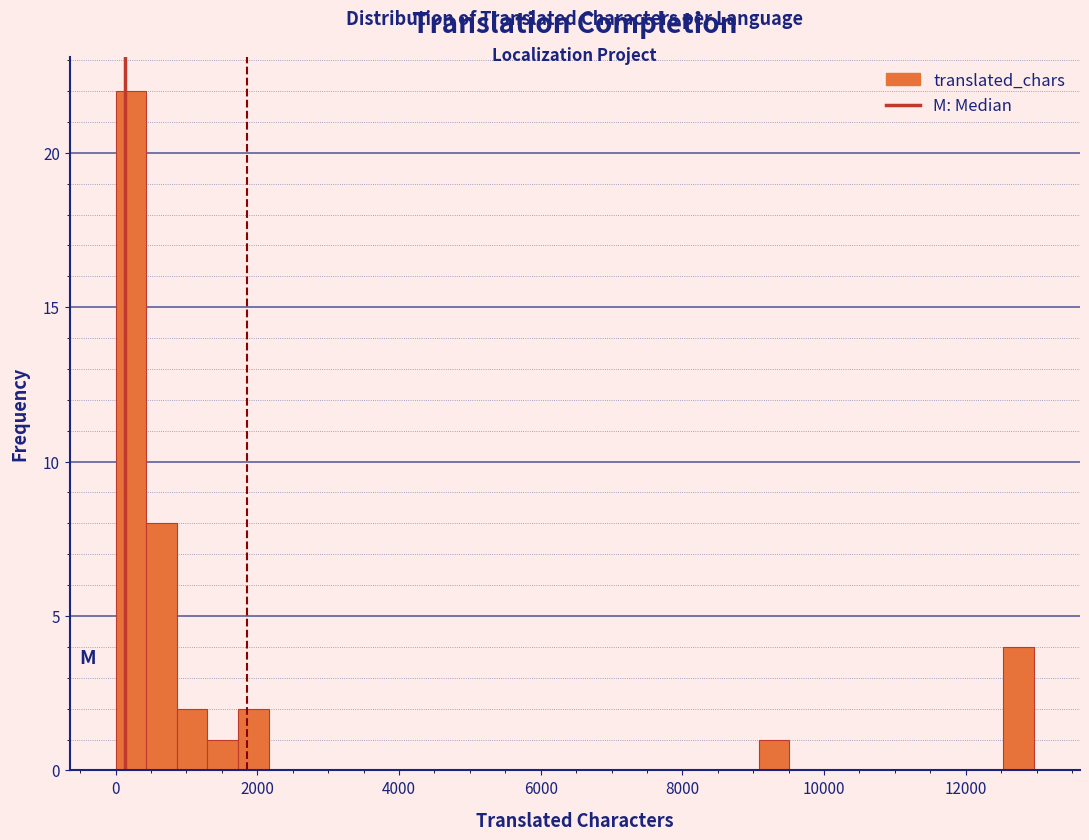

Read against the x-axis, roughly where is the centre of the tallest bar?

200